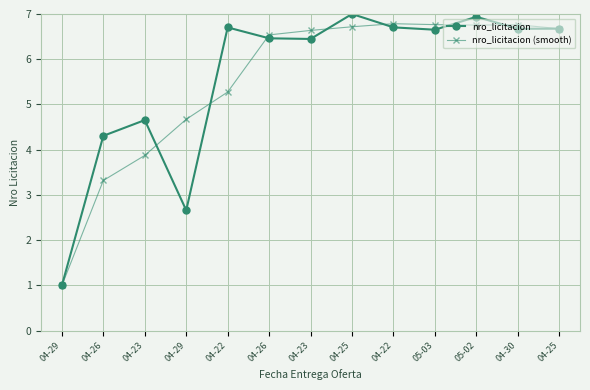

What is the difference between the maximum and minimum values in the nro_licitacion (smooth) series?

5.8